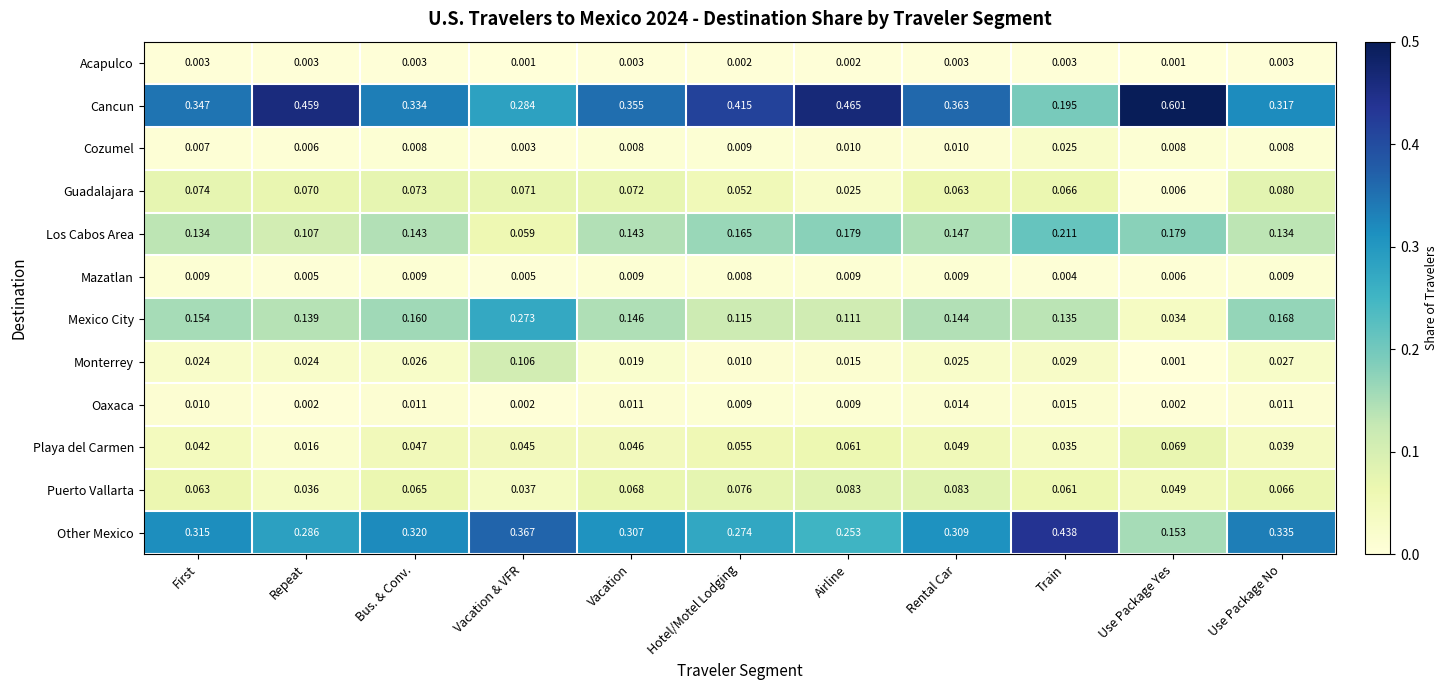

Rank the categories by Mexico City value from lowest to highest.

Use Package Yes, Airline, Hotel/Motel Lodging, Train, Repeat, Rental Car, Vacation, First, Bus. & Conv., Use Package No, Vacation & VFR